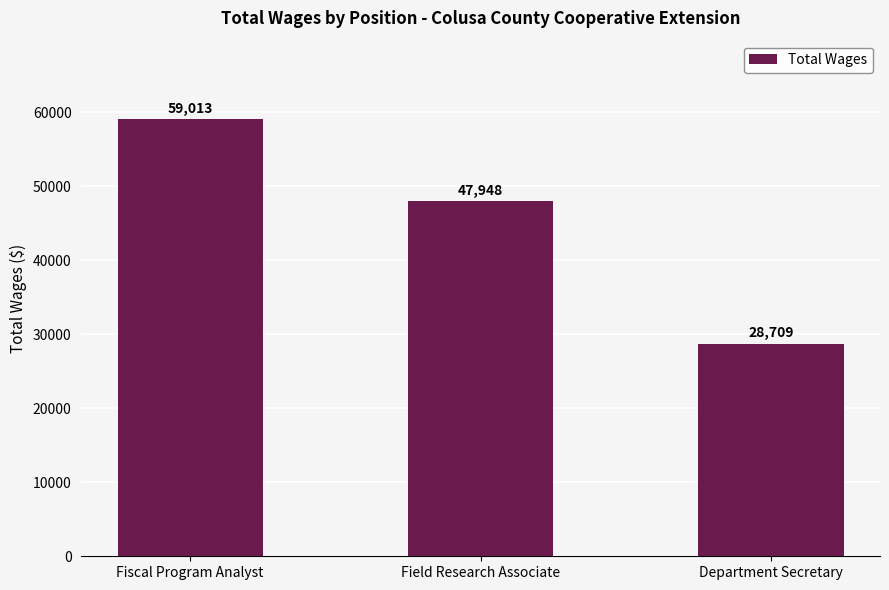

What is the sum of the values at Fiscal Program Analyst and Field Research Associate?

106961